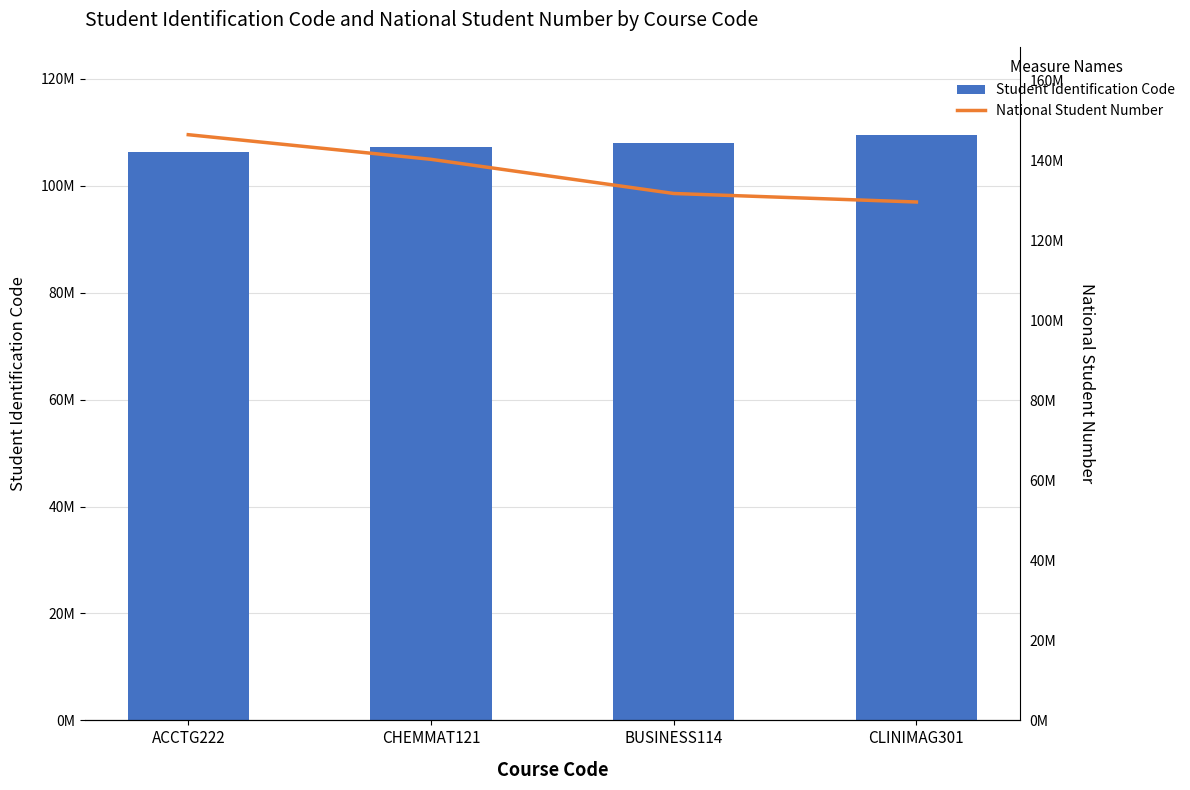

Which series changed the most between ACCTG222 and CLINIMAG301?

National Student Number